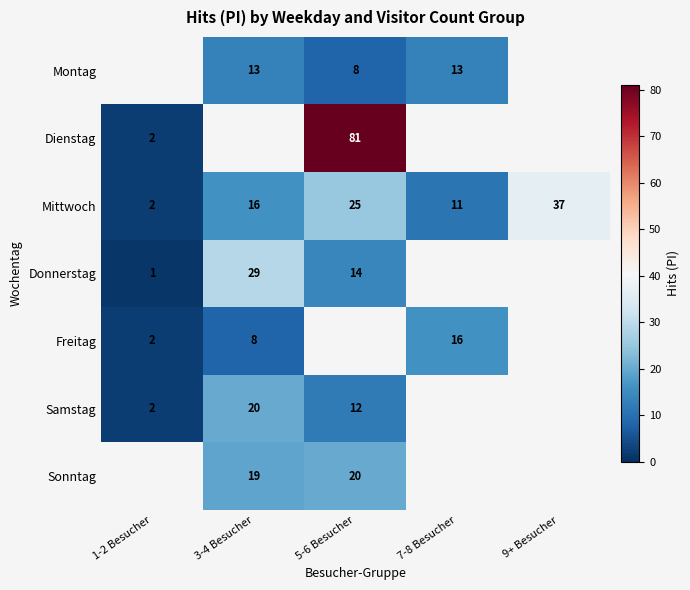

What is the difference between the maximum and minimum values in the Mittwoch series?

35